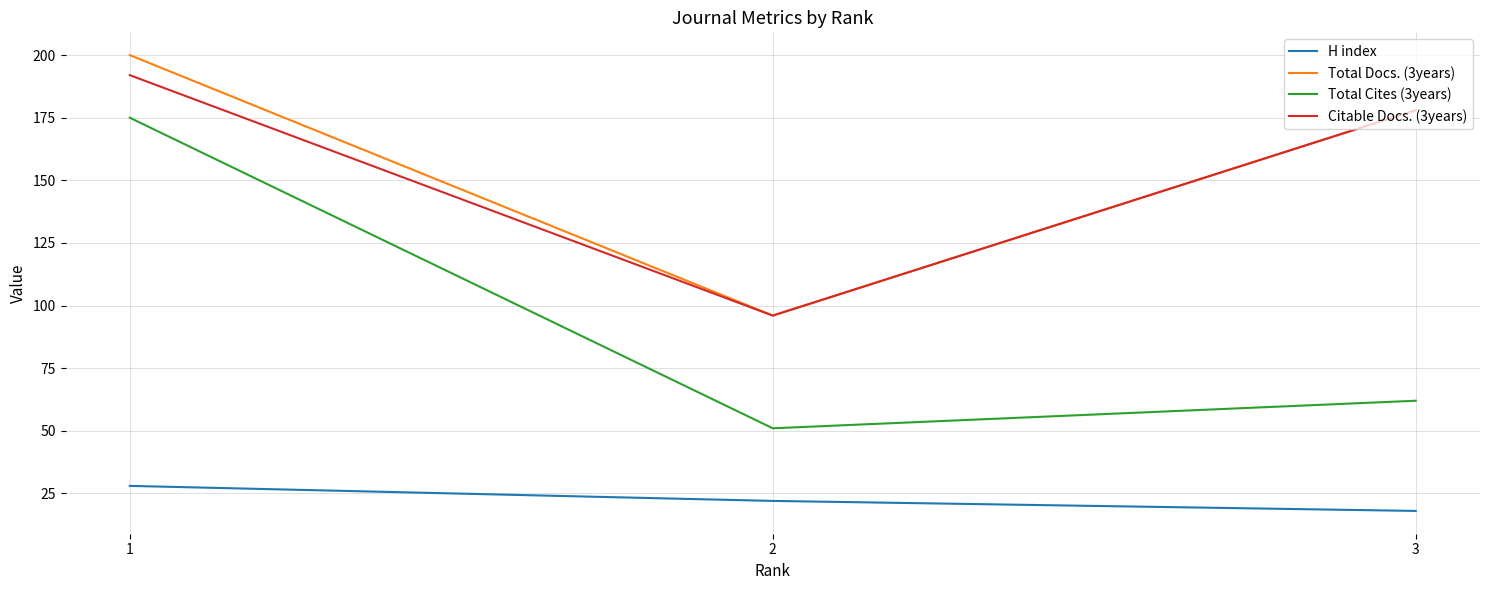

Rank the series by their maximum value, from highest to lowest.

Total Docs. (3years), Citable Docs. (3years), Total Cites (3years), H index